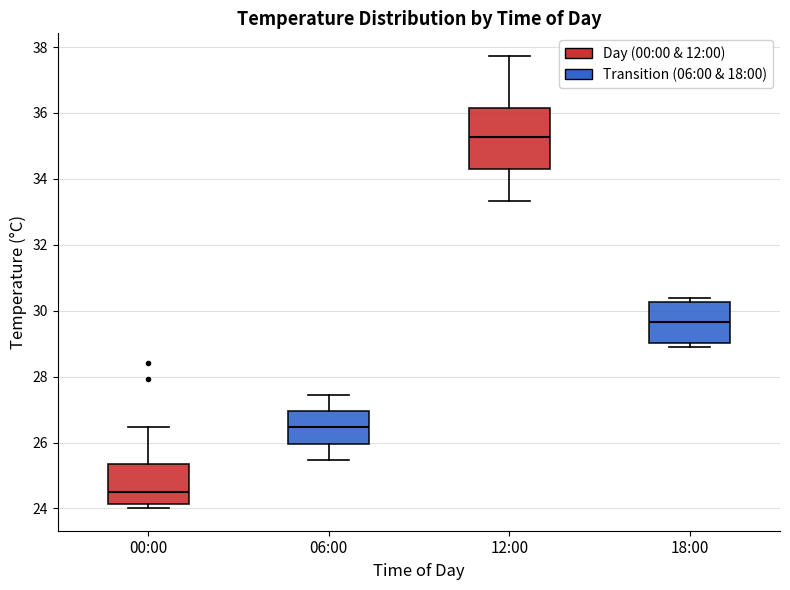

Reading left to right, transcribe this box plot: for each box, give where its median line is, the range the box spans, and where its two whiskers end, as read against the y-axis. The values are not printed on the chart, so give them approximately, as read against the axis.

00:00: median 24.6, box 24.2 to 25.4, whiskers 24.0 to 26.4
06:00: median 26.4, box 26.0 to 27.0, whiskers 25.4 to 27.4
12:00: median 35.2, box 34.4 to 36.2, whiskers 33.4 to 37.8
18:00: median 29.6, box 29.0 to 30.2, whiskers 29.0 (just below the box's lower edge) to 30.4